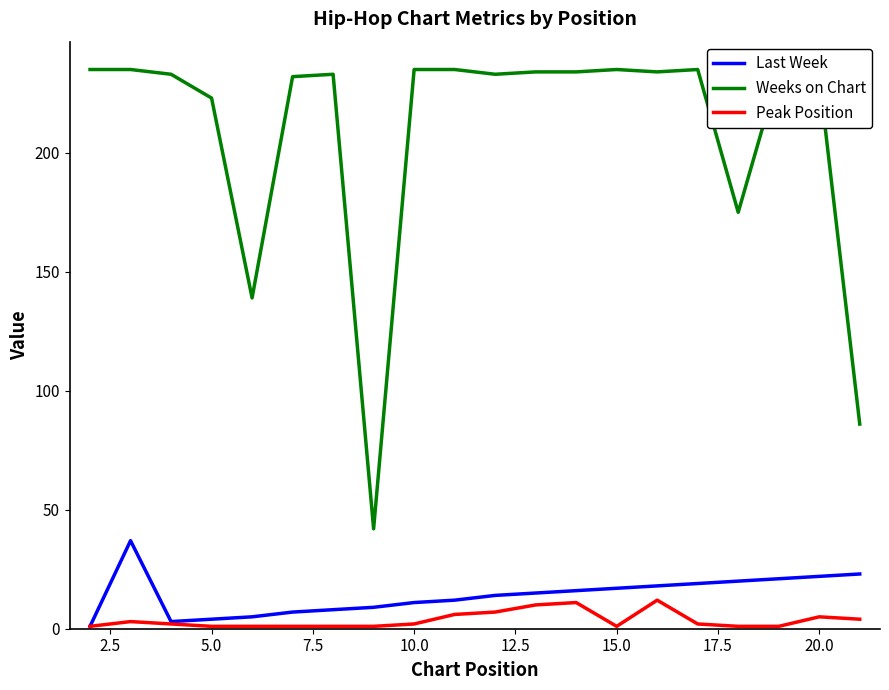

Which series has the largest total across all categories?

Weeks on Chart